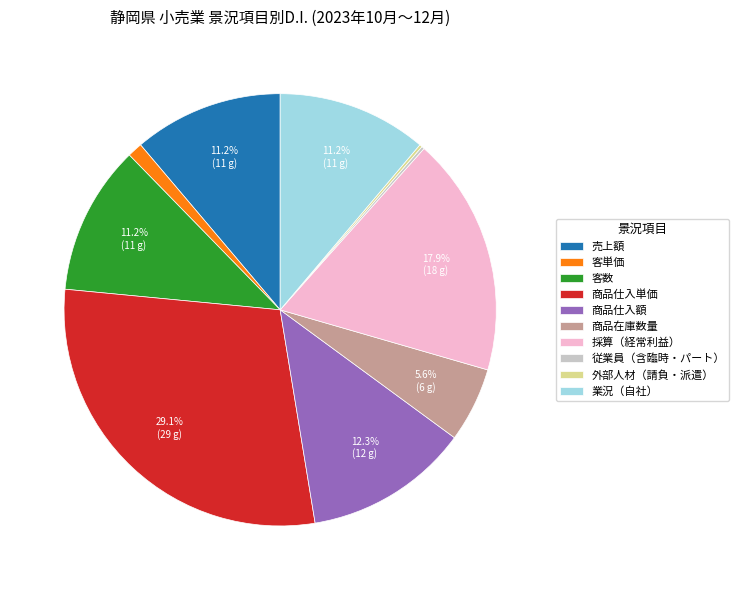

What percentage do 商品仕入額 and 商品仕入単価 together represent?

41.4%